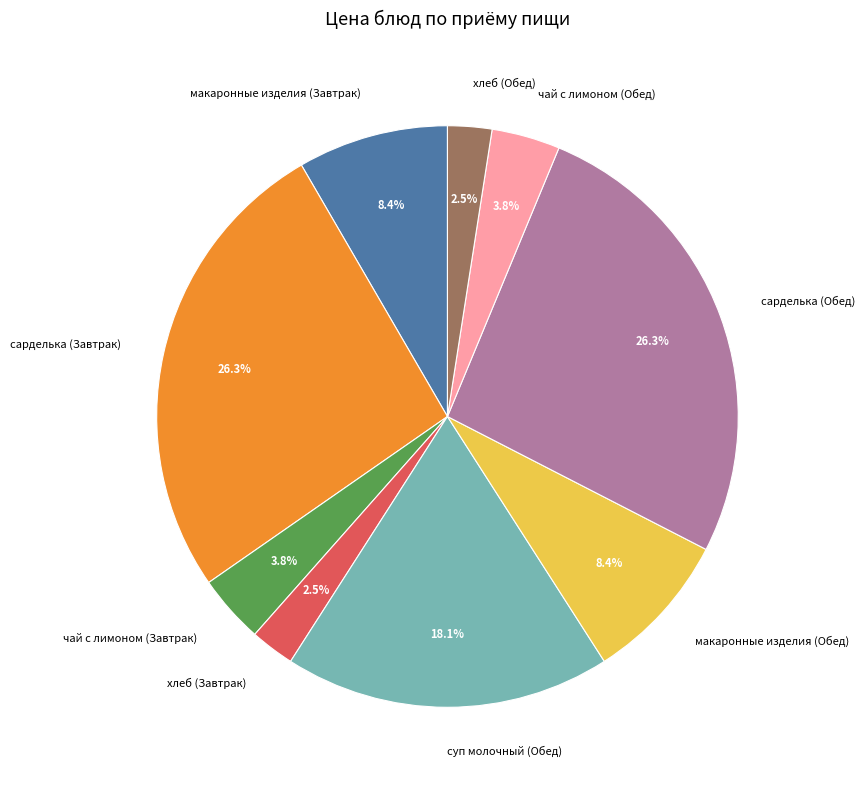

Does чай с лимоном (Завтрак) represent more than half of the total?

No